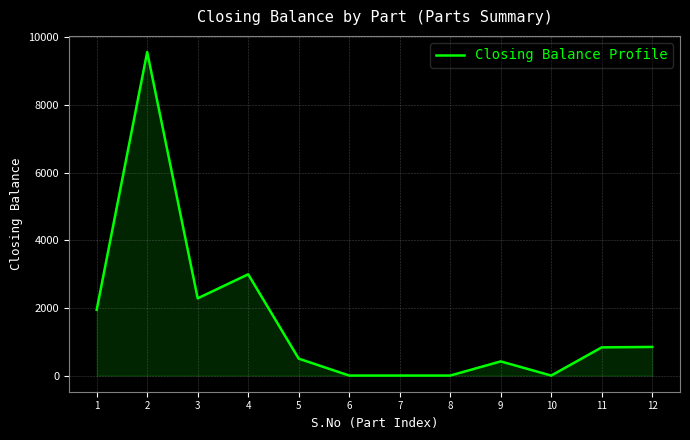

What is the greatest value displayed?

9559